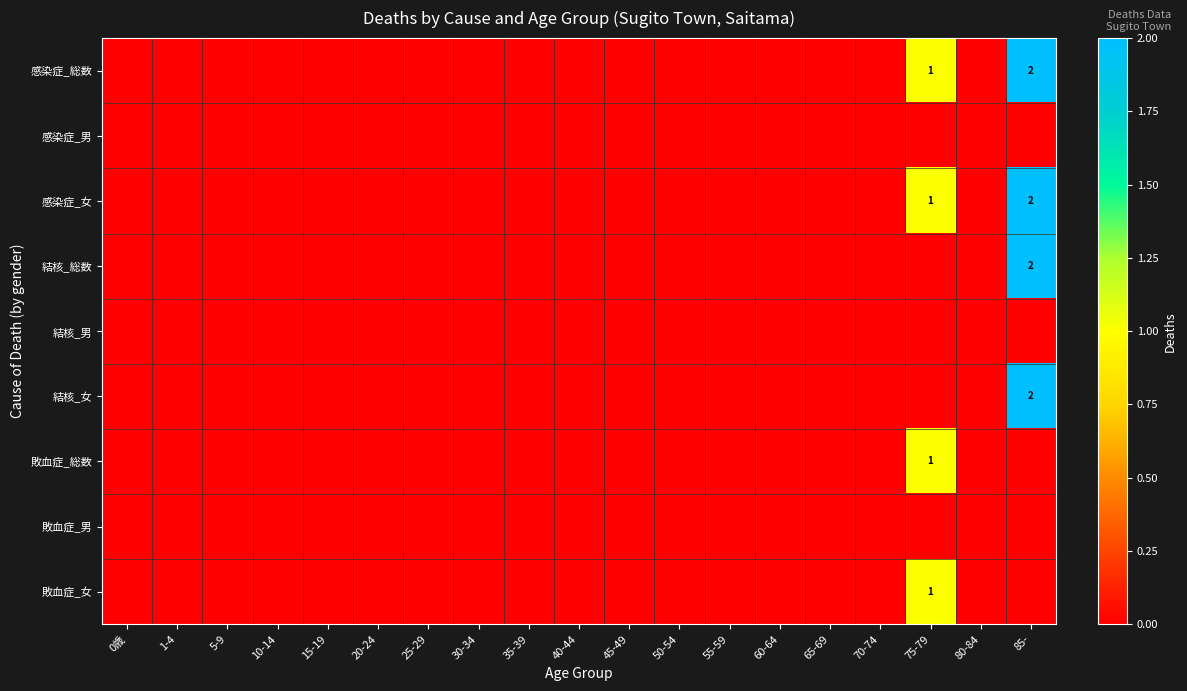

What is the maximum value shown in the chart?

2